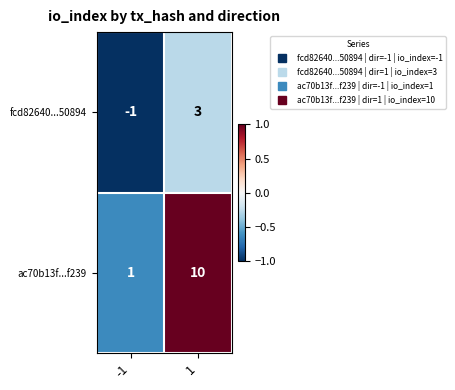

What is the approximate value of ac70b13f...f239 at 1?

10